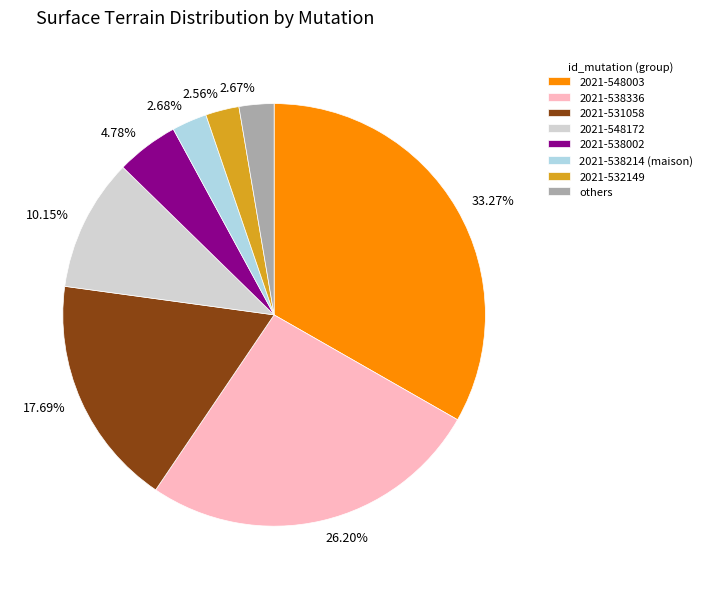

How much of the chart is everything except 2021-538002?

95.2%